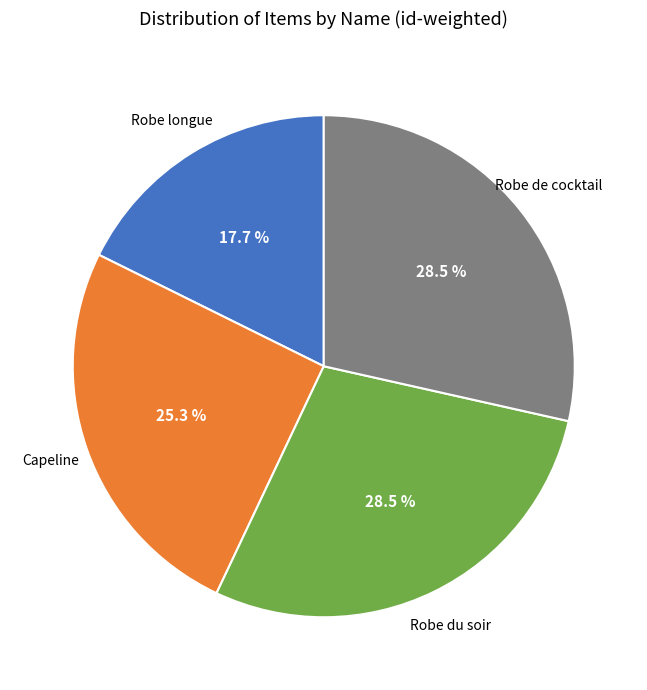

Combined, what portion of the pie is Robe du soir and Capeline?

53.8%